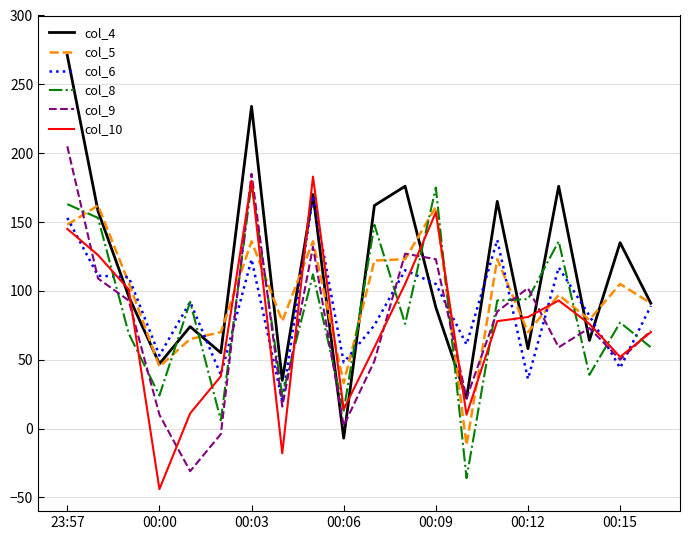

Which series has the largest range (max minus min)?

col_4